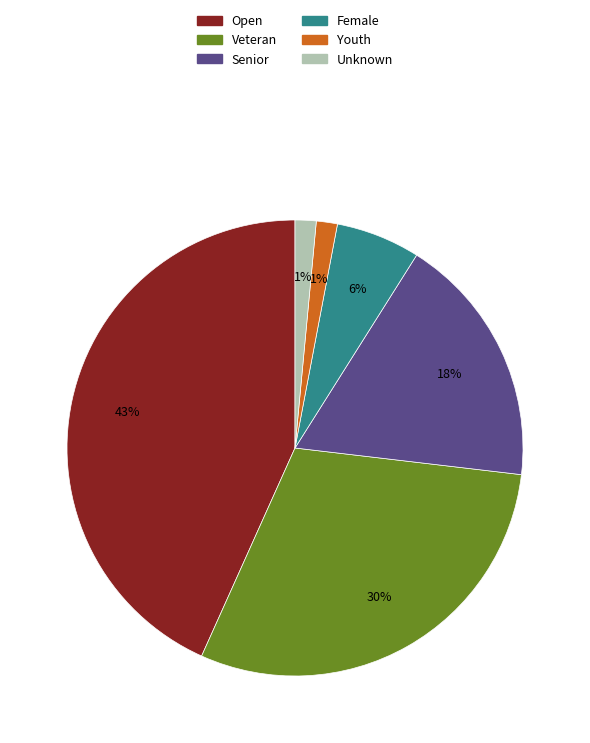

Does Youth account for over 50% of the chart?

No